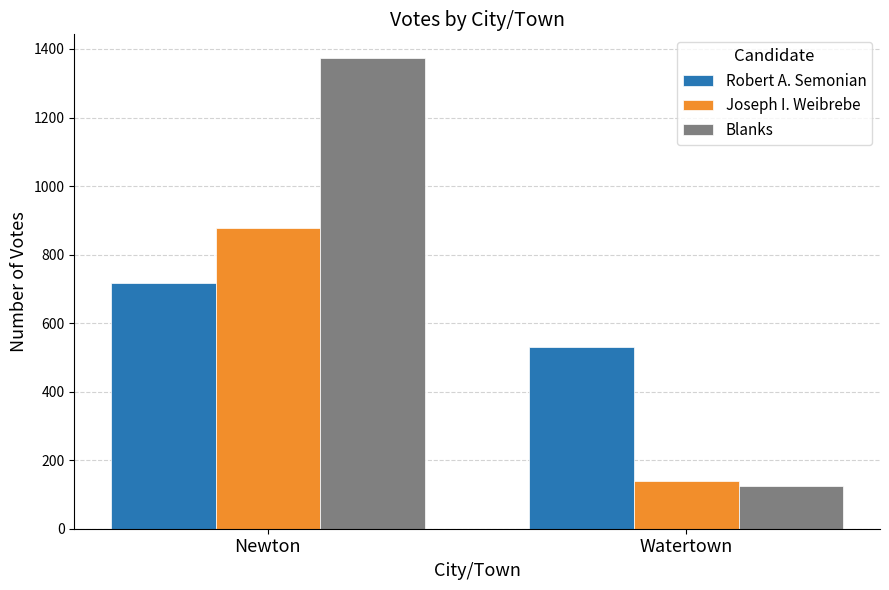

What is the value of the Joseph I. Weibrebe bar at the 2nd from the left?

139